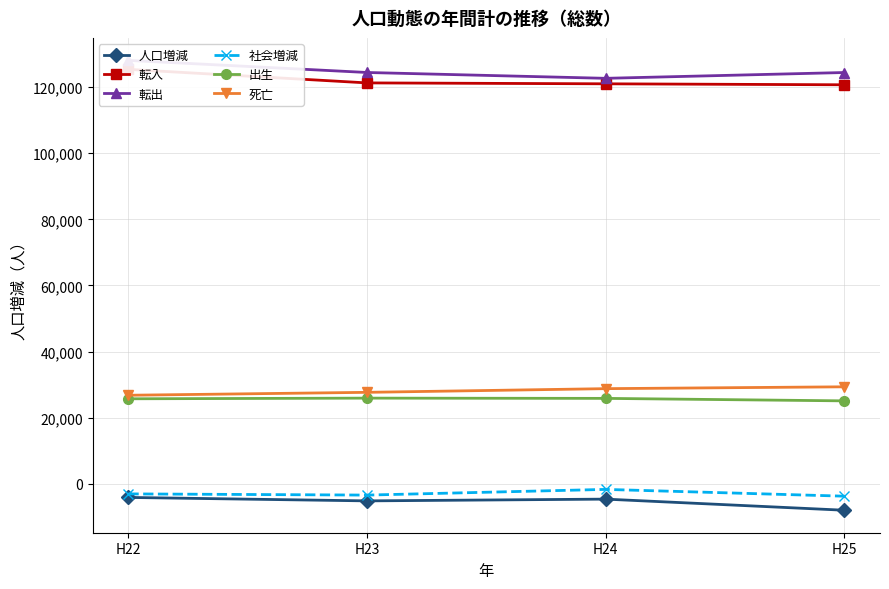

What are all the series names shown in the legend?

人口増減, 転入, 転出, 社会増減, 出生, 死亡